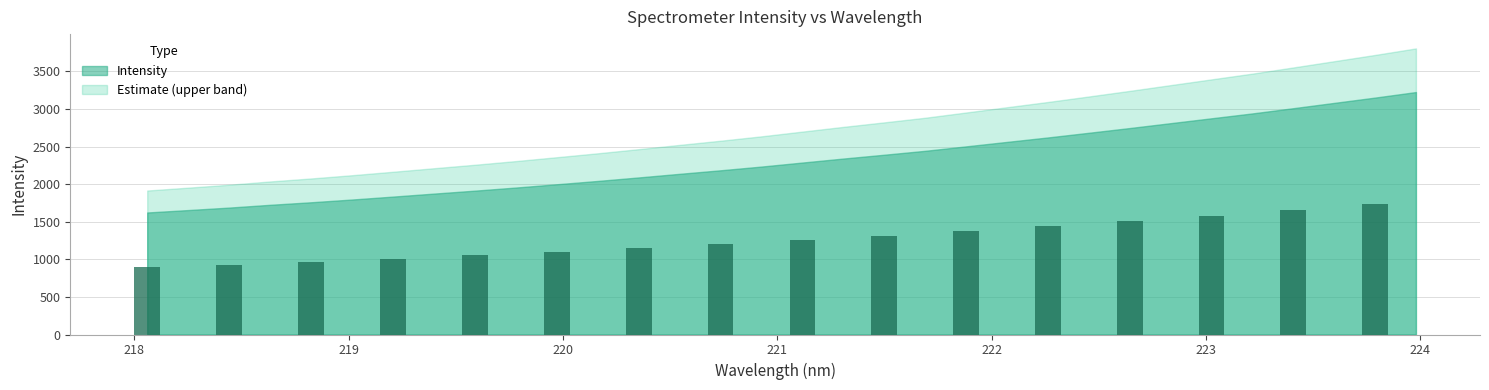

What is the difference between the maximum and minimum values?

841.0